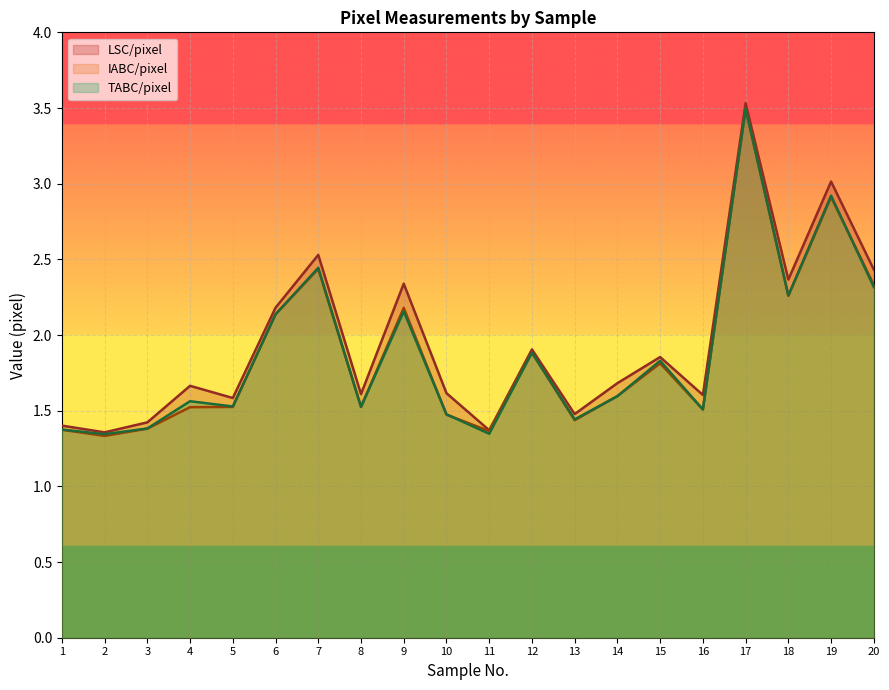

What is the value of the LSC/pixel point at the 13th from the left?

1.5